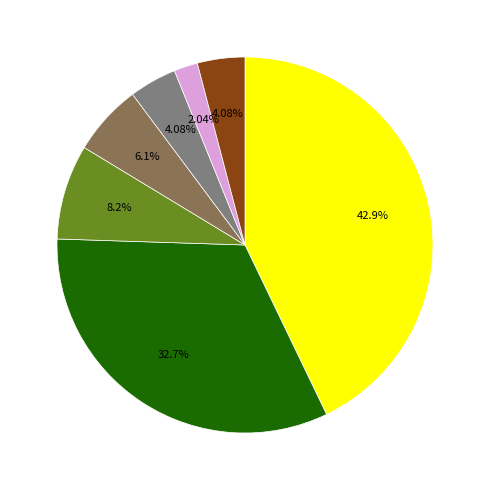

Does any single category account for the majority?

No